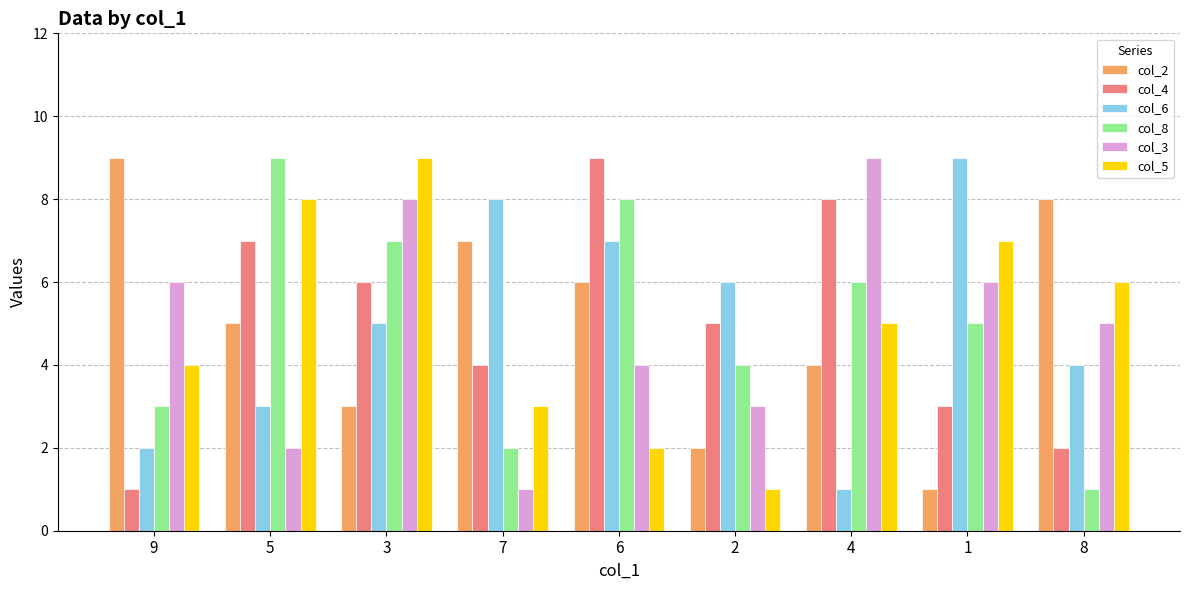

What is the label of the 2nd bar from the right?

1